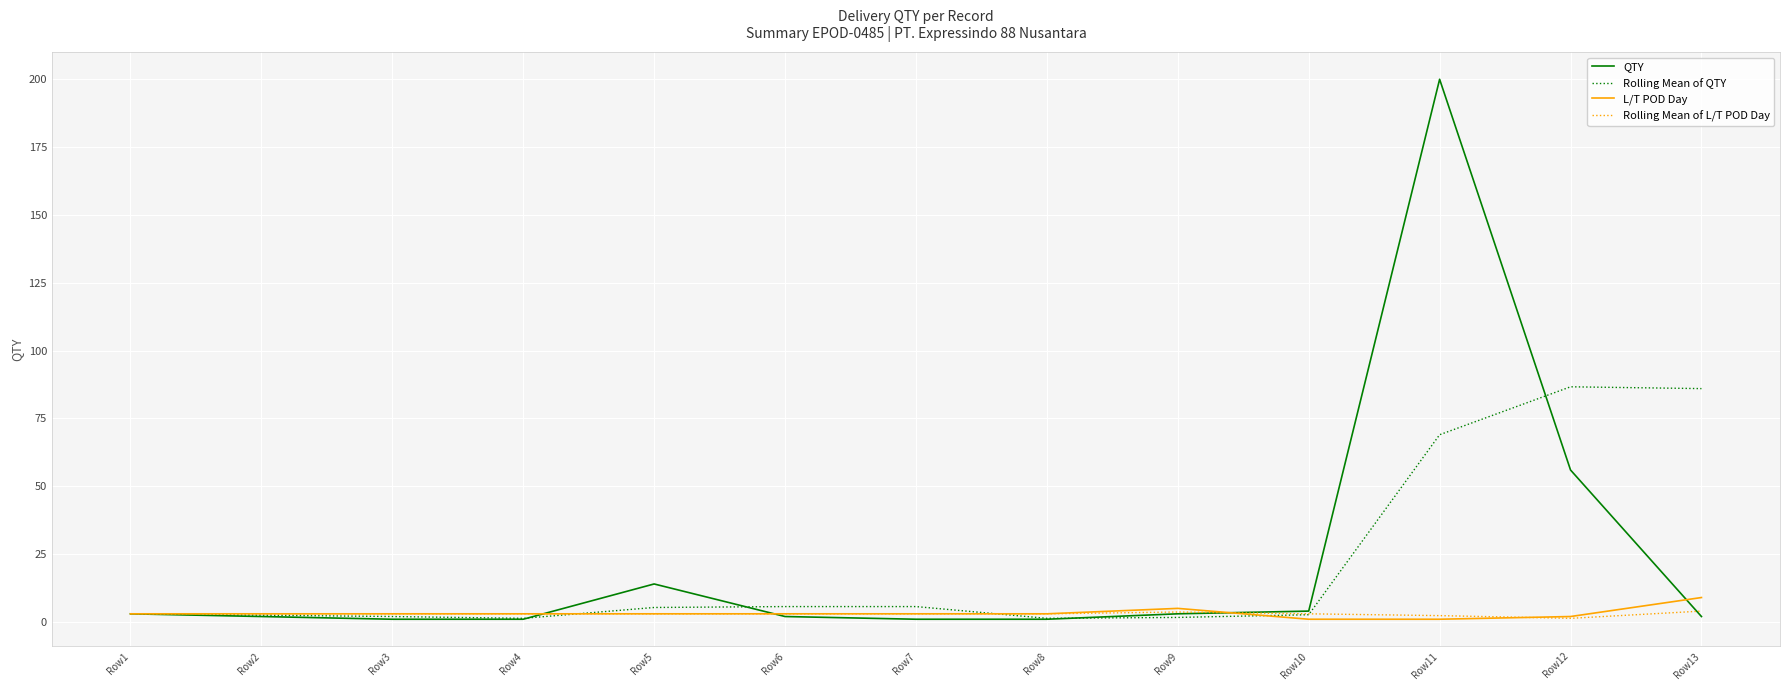

What is the total value across all series at Row9?

13.3